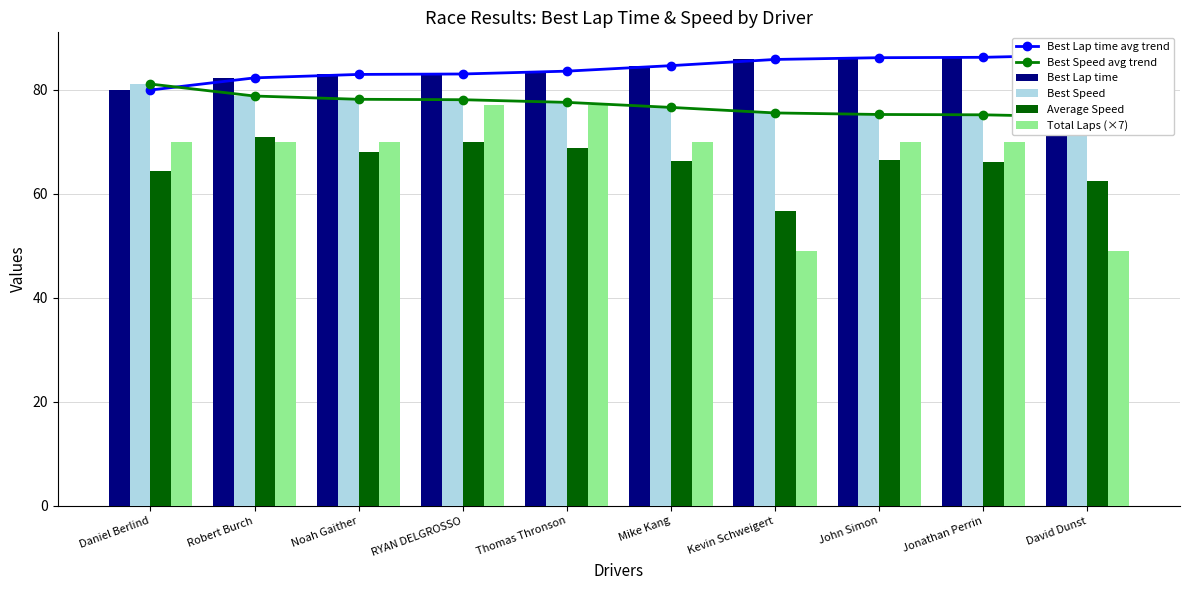

What is the minimum value for Best Speed?

74.8